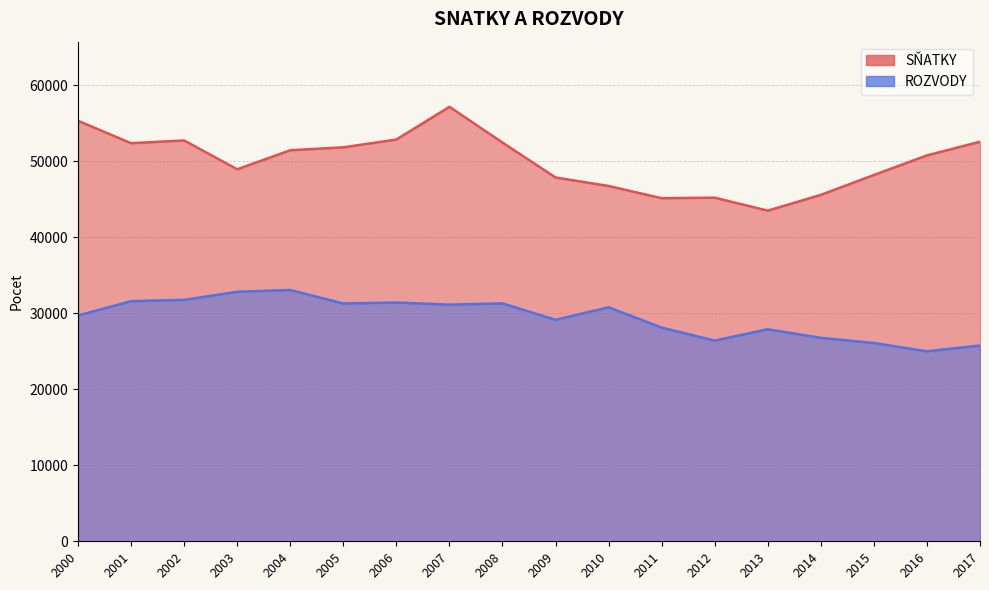

Reading left to right, list all the values displayed in this chart.

SNATKY: 55321	52374	52732	48943	51447	51829	52860	57157	52457	47862	46746	45137	45206	43499	45575	48191	50768	52567
ROZVODY: 29704	31586	31758	32824	33060	31288	31415	31129	31300	29133	30783	28113	26402	27895	26764	26083	24996	25755